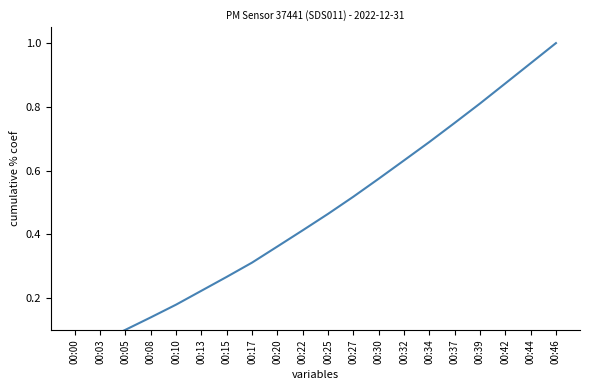

What is the greatest value displayed?

1.0